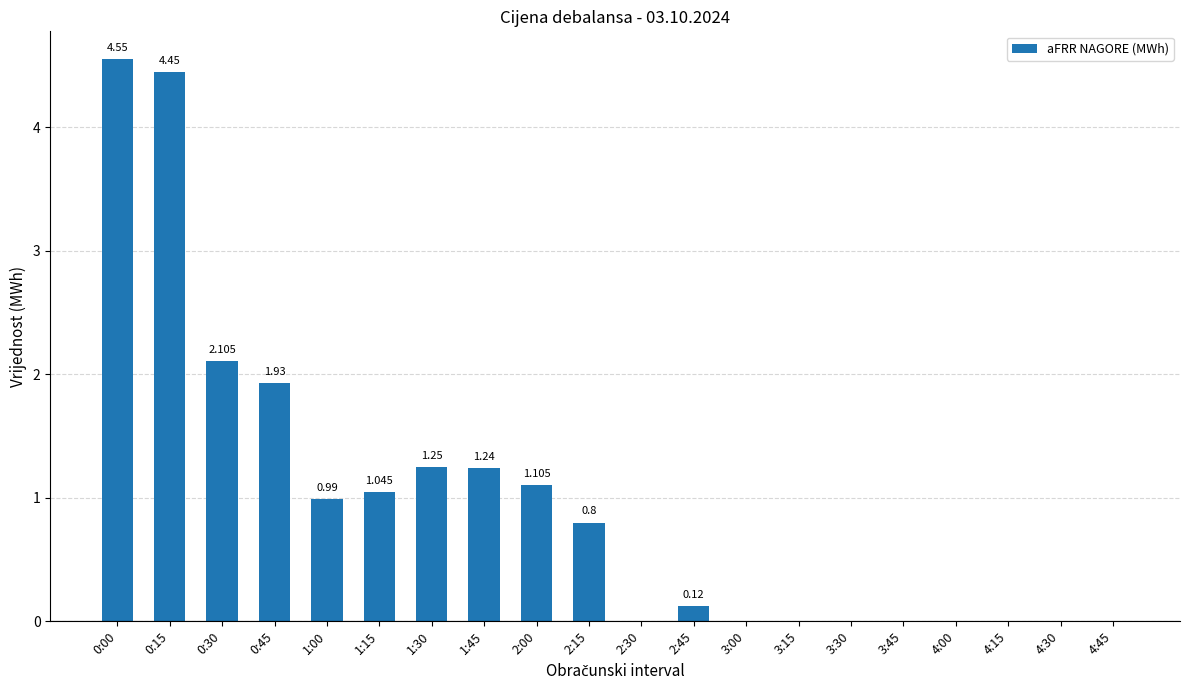

List the labels in order of value, largest first.

0:00, 0:15, 0:30, 0:45, 1:30, 1:45, 2:00, 1:15, 1:00, 2:15, 2:45, 2:30, 3:00, 3:15, 3:30, 3:45, 4:00, 4:15, 4:30, 4:45